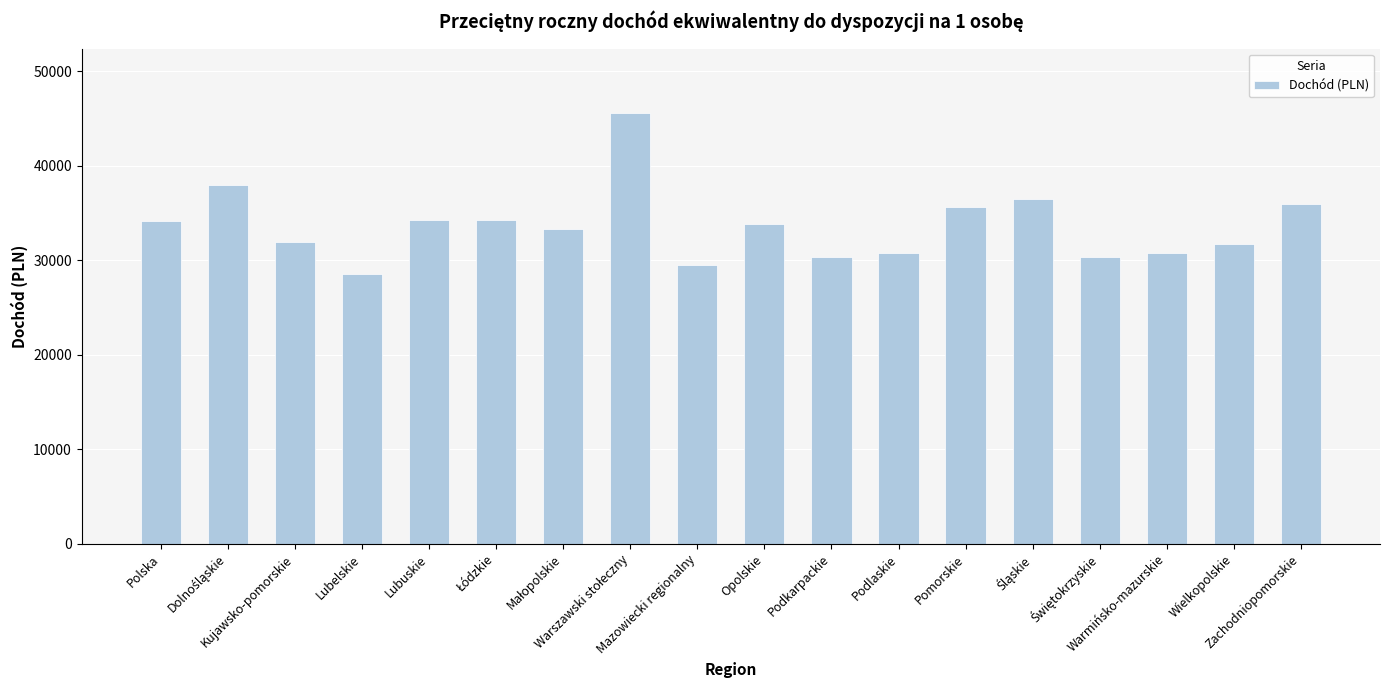

How many distinct data groups are displayed?

1